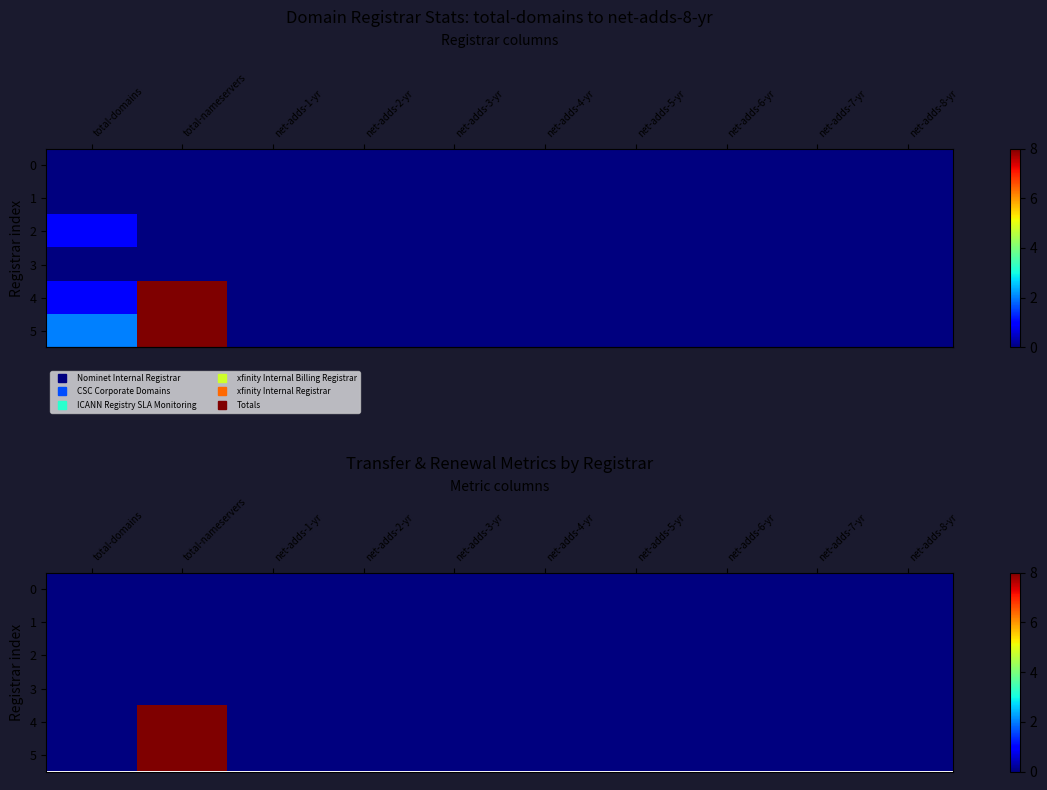

How many data points in row_4 are above 0?

1